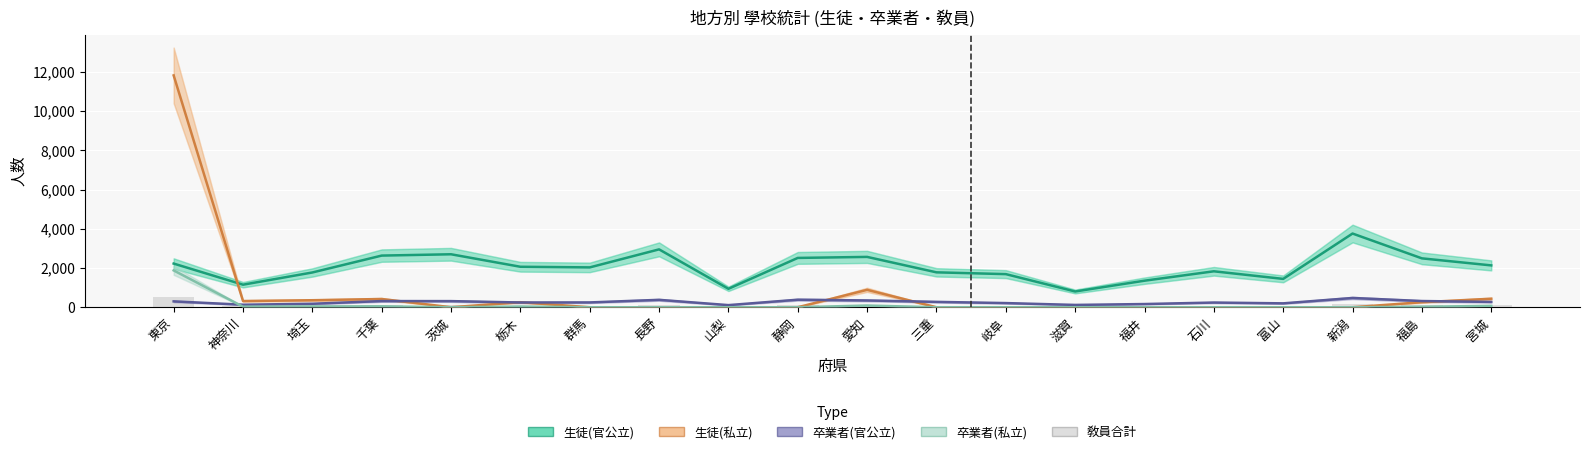

Which series has the largest range (max minus min)?

生徒(私立)